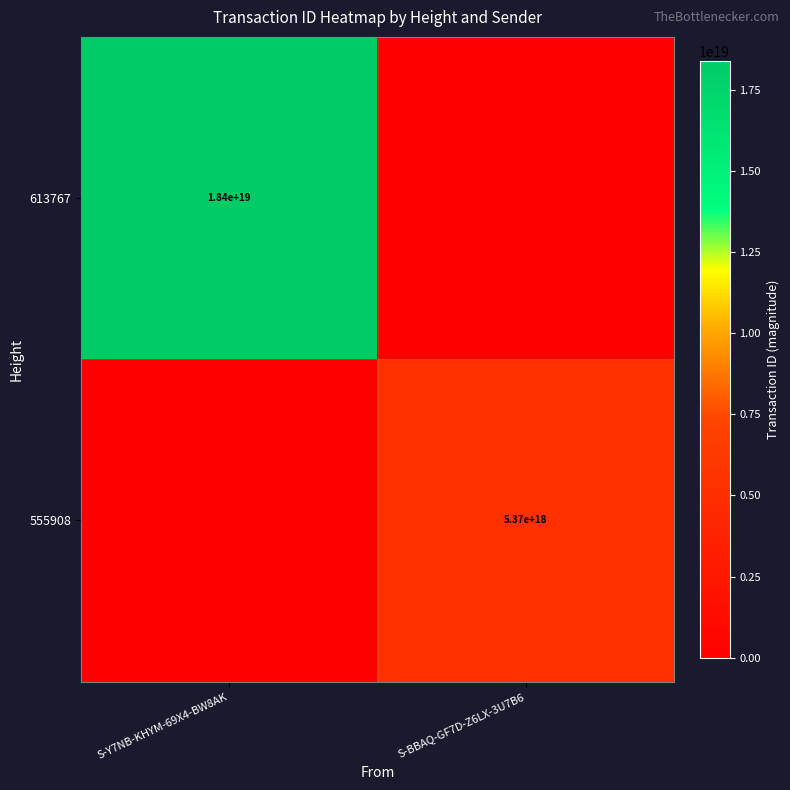

Is it true that 613767 equals 18400000000000000000 at S-Y7NB-KHYM-69X4-BW8AK?

True